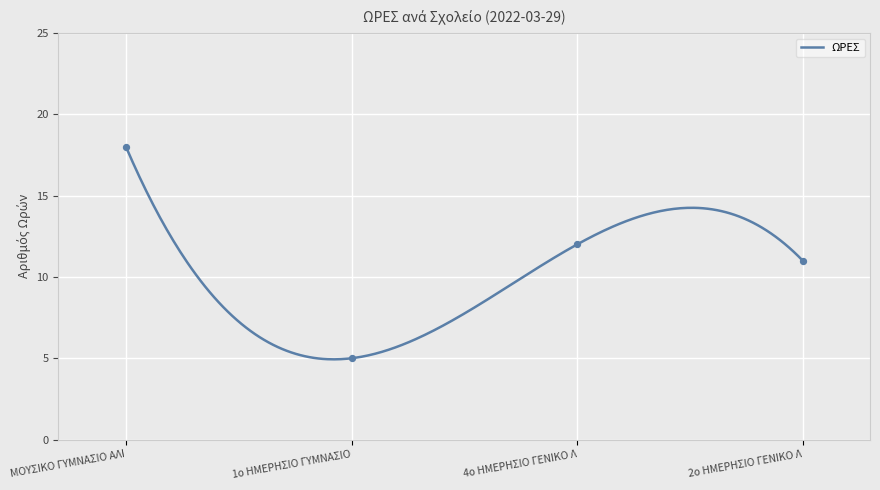

What is the ratio of the value at 4ο ΗΜΕΡΗΣΙΟ ΓΕΝΙΚΟ Λ to the value at 2ο ΗΜΕΡΗΣΙΟ ΓΕΝΙΚΟ Λ?

1.1